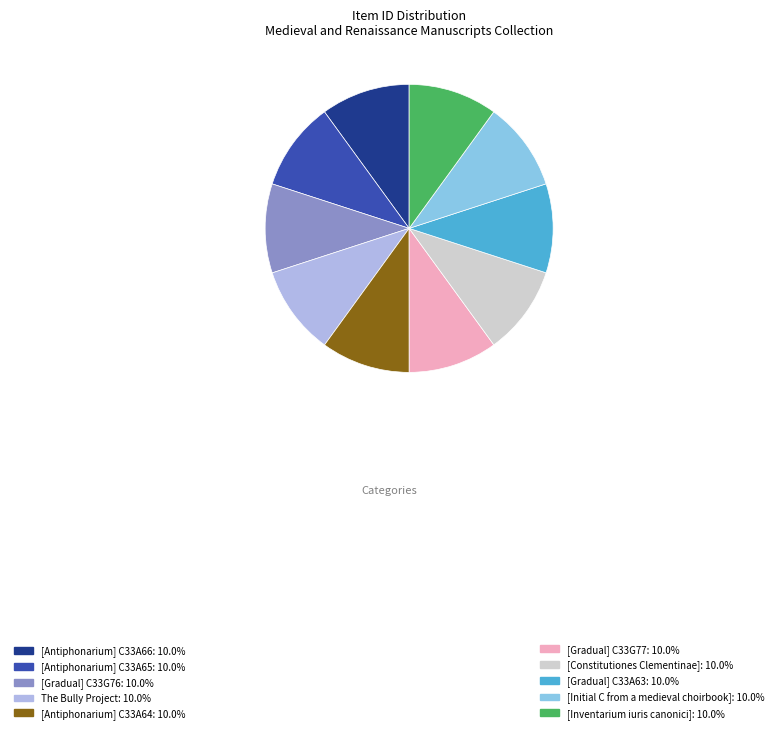

True or false: [Antiphonarium] C33A66 accounts for 10% of the total.

True